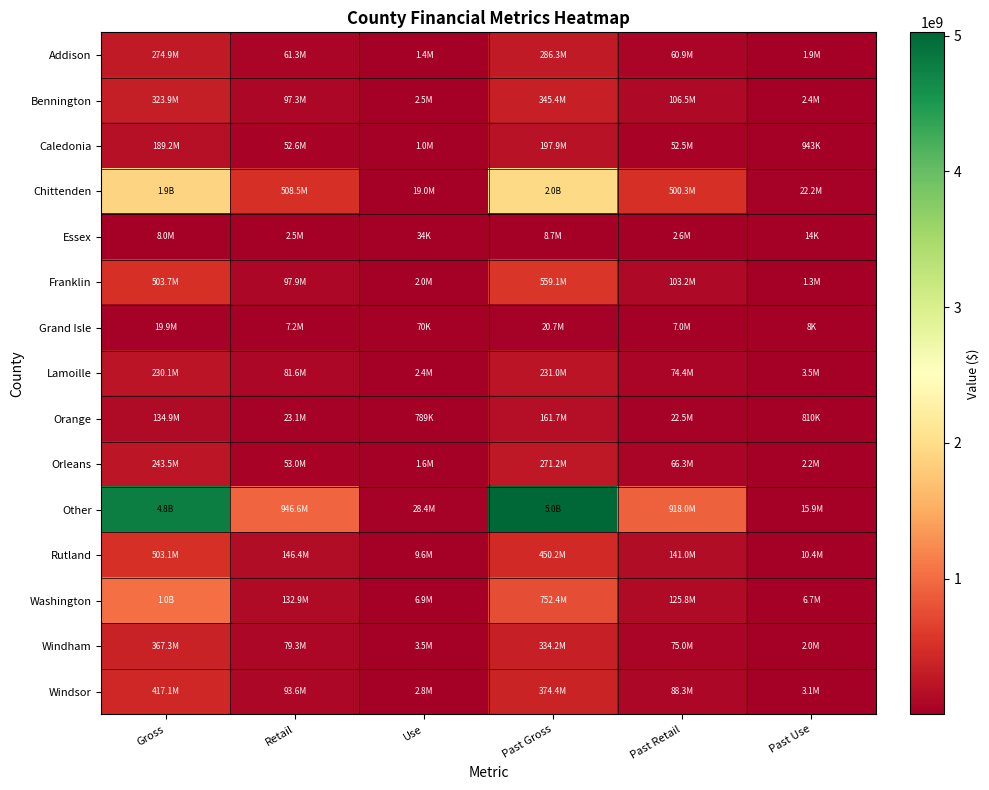

List the series in order of their peak value, lowest first.

Essex, Grand Isle, Orange, Caledonia, Lamoille, Orleans, Addison, Bennington, Windham, Windsor, Rutland, Franklin, Washington, Chittenden, Other